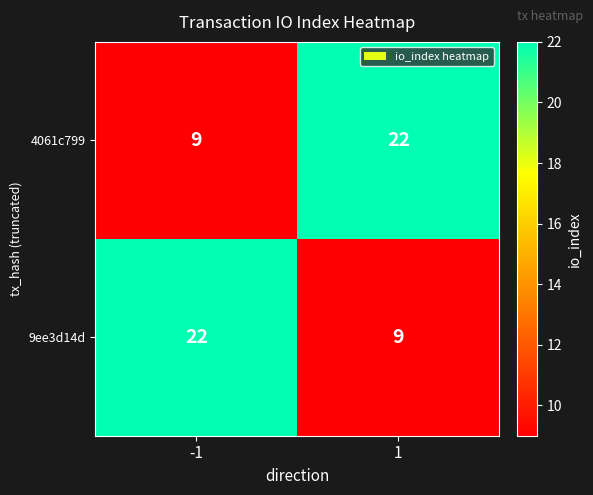

What is the total value across all series at -1?

31